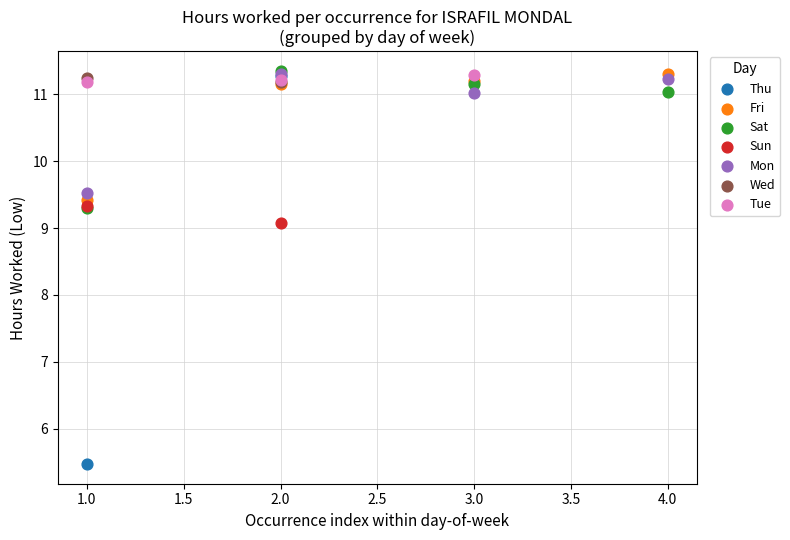

Which series contains the lowest Y value?

Thu